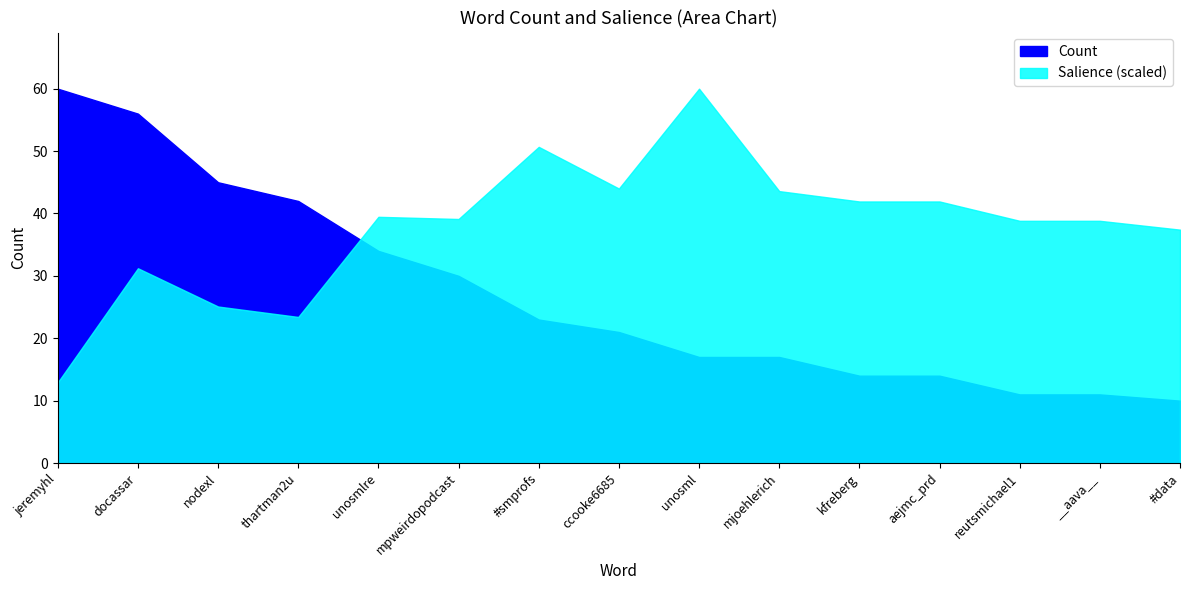

Count the Salience values in the range 0 to 1.

15